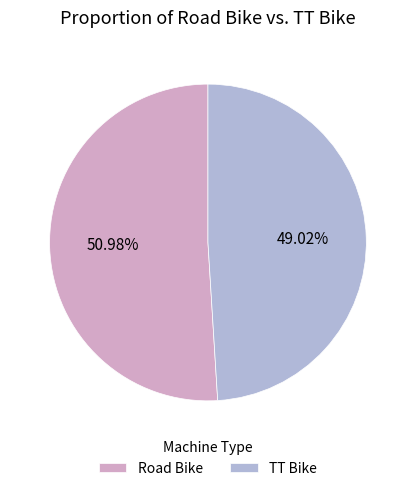

Which category has the smallest portion of the pie?

TT Bike